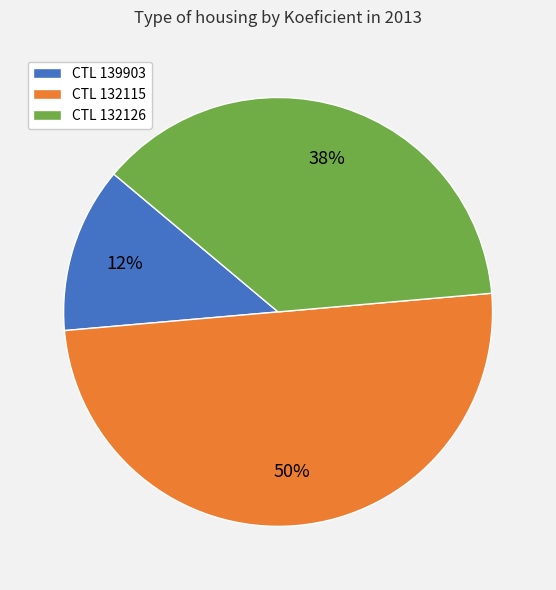

How many slices are in this pie chart?

3